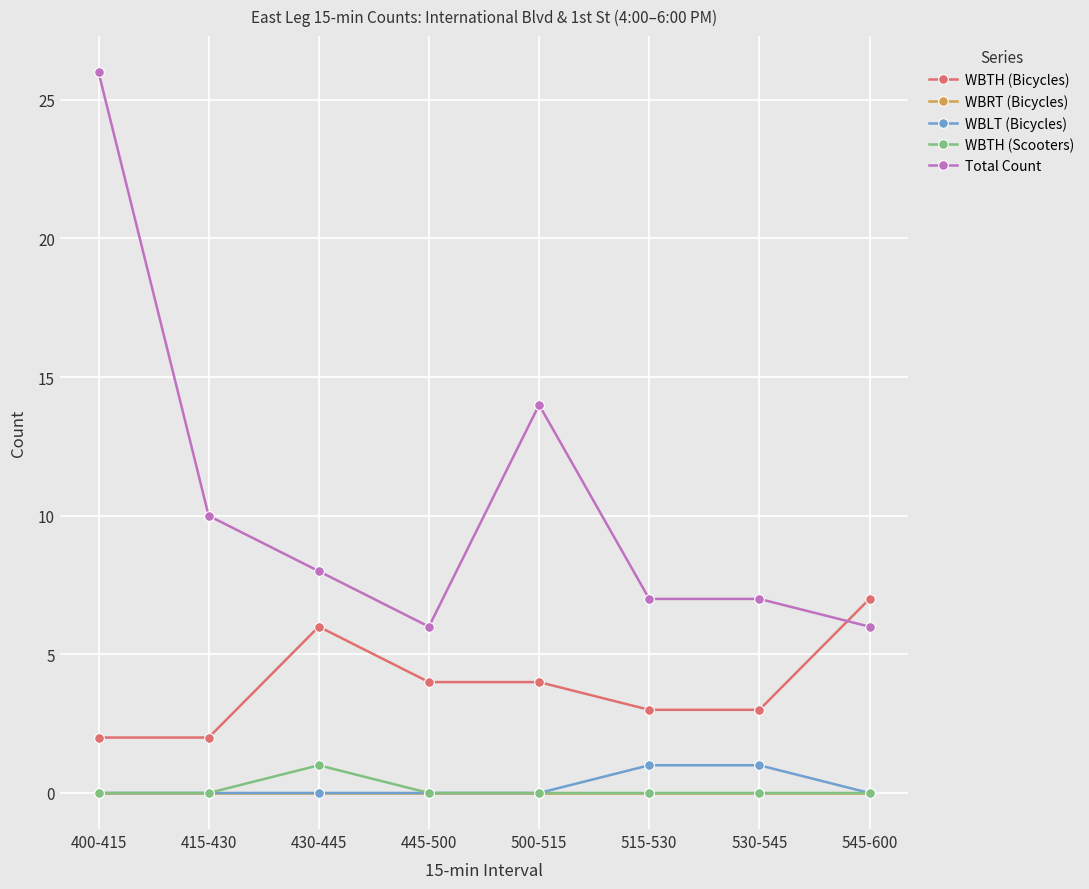

How many distinct data groups are displayed?

5